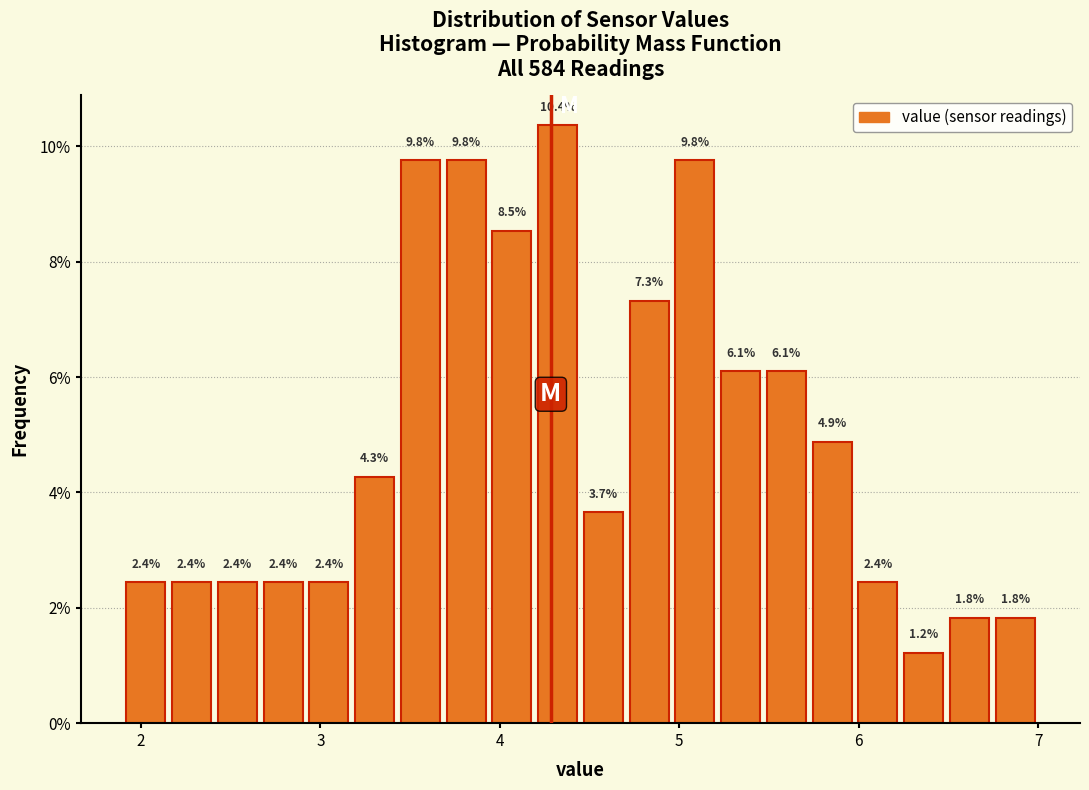

Read against the x-axis, roughly where is the centre of the tallest bar?

4.3